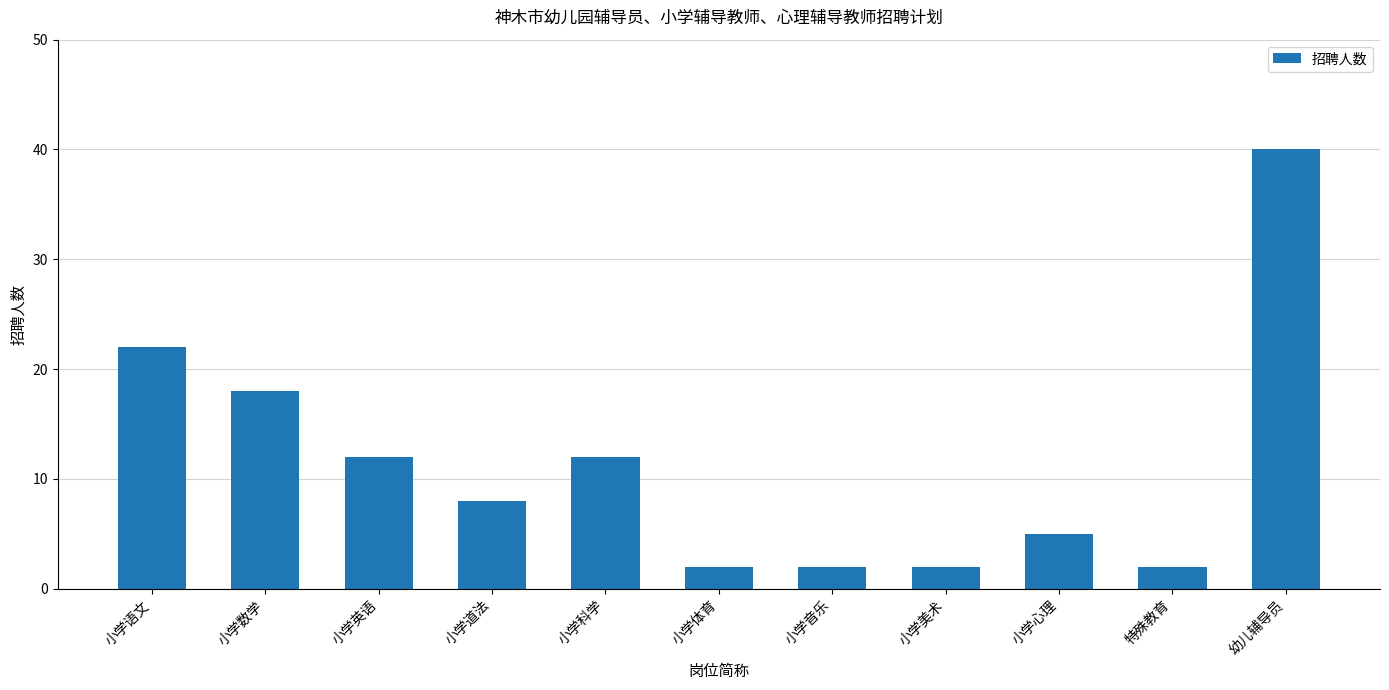

At which label is the value closest to 21?

小学语文